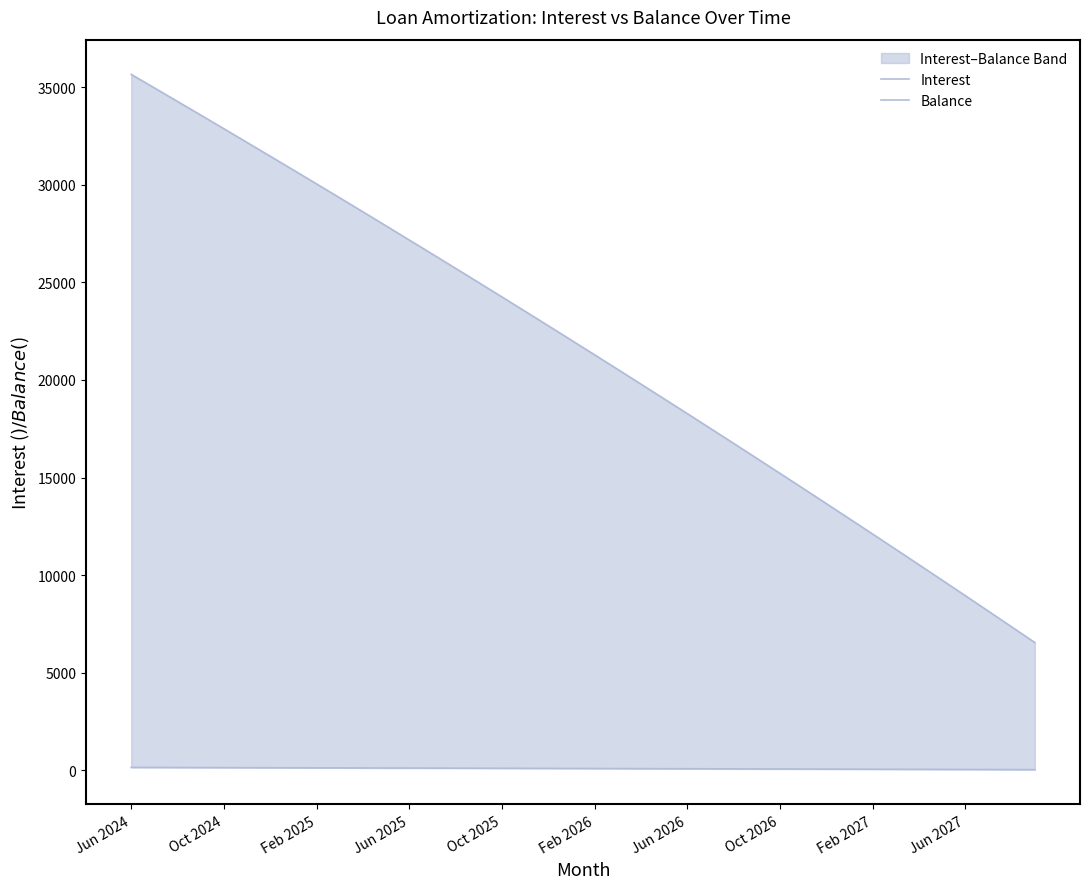

Between 12 and 31, which series saw the biggest shift?

Balance